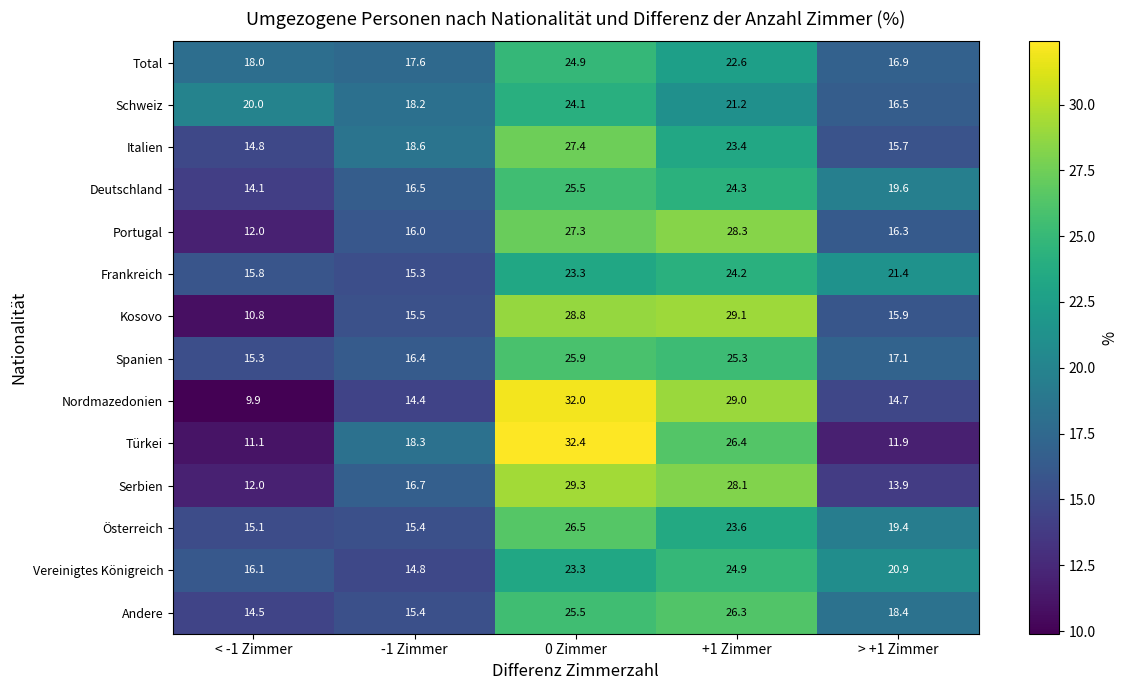

At which category does the chart reach its peak across all series?

0 Zimmer